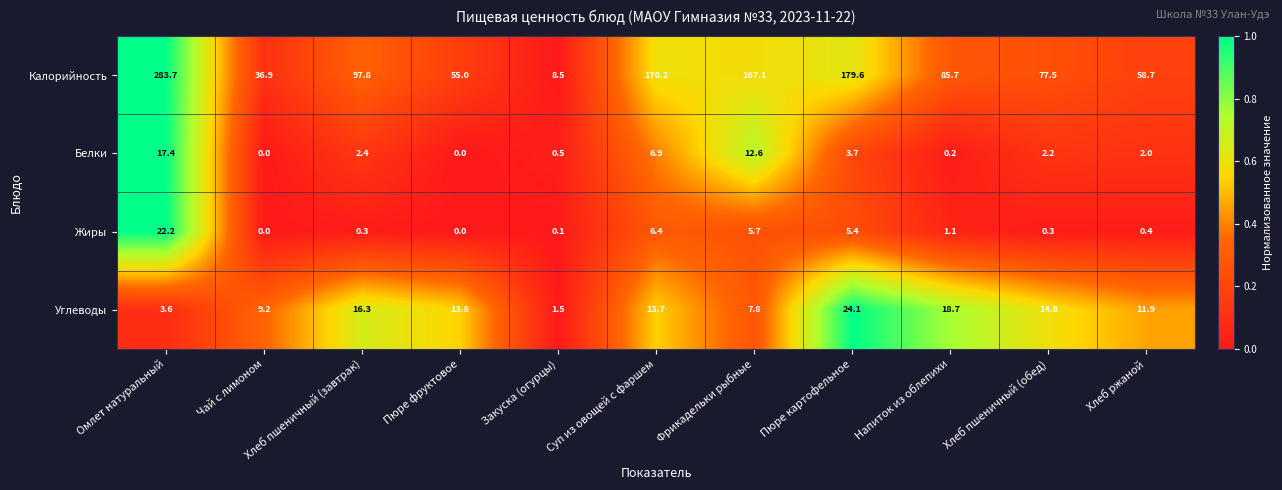

List the labels in order of Углеводы value, smallest first.

Закуска (огурцы), Омлет натуральный, Фрикадельки рыбные, Чай с лимоном, Хлеб ржаной, Суп из овощей с фаршем, Пюре фруктовое, Хлеб пшеничный (обед), Хлеб пшеничный (завтрак), Напиток из облепихи, Пюре картофельное